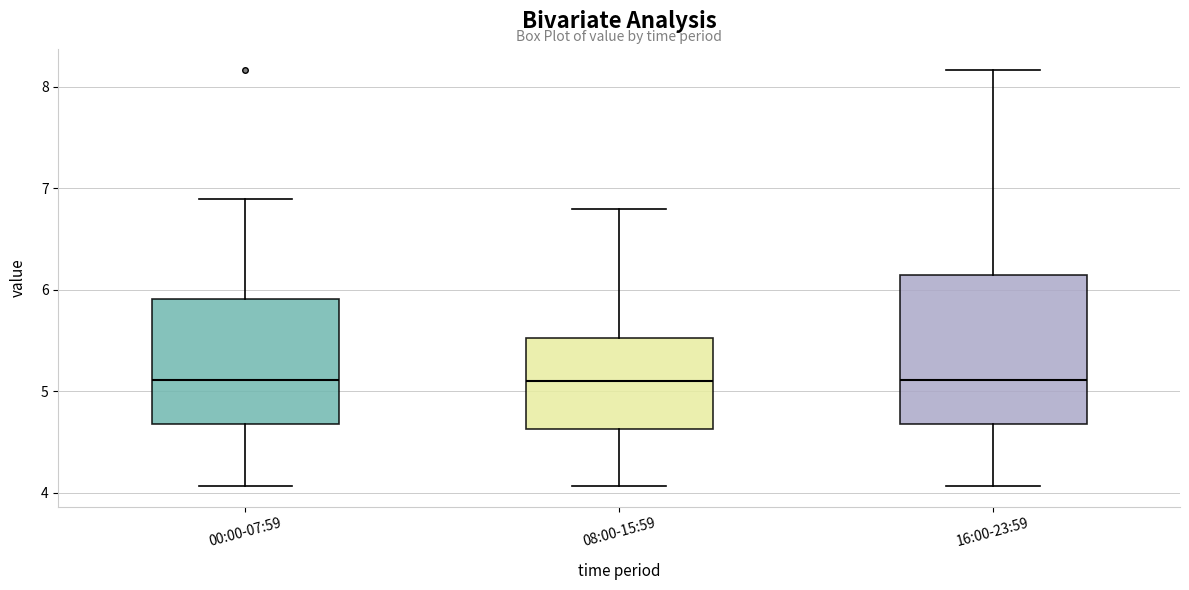

Which box is the tallest, from its lower edge to its upper edge?

16:00-23:59